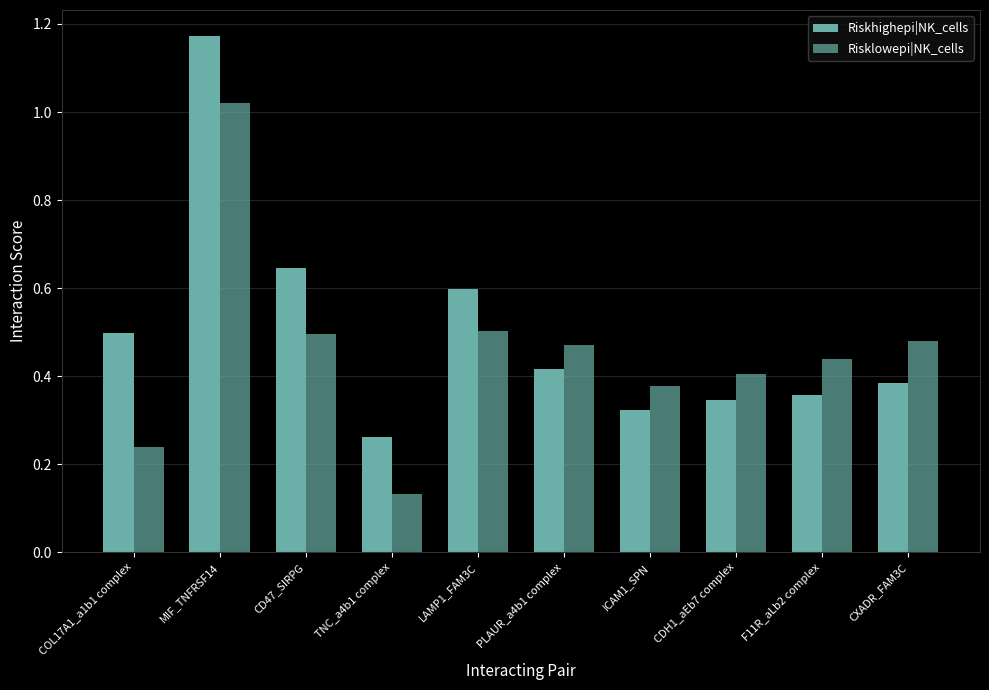

Reading left to right, extract all data points from this chart.

Riskhighepi|NK_cells: 0.5	1.2	0.6	0.3	0.6	0.4	0.3	0.3	0.4	0.4
Risklowepi|NK_cells: 0.2	1.0	0.5	0.1	0.5	0.5	0.4	0.4	0.4	0.5